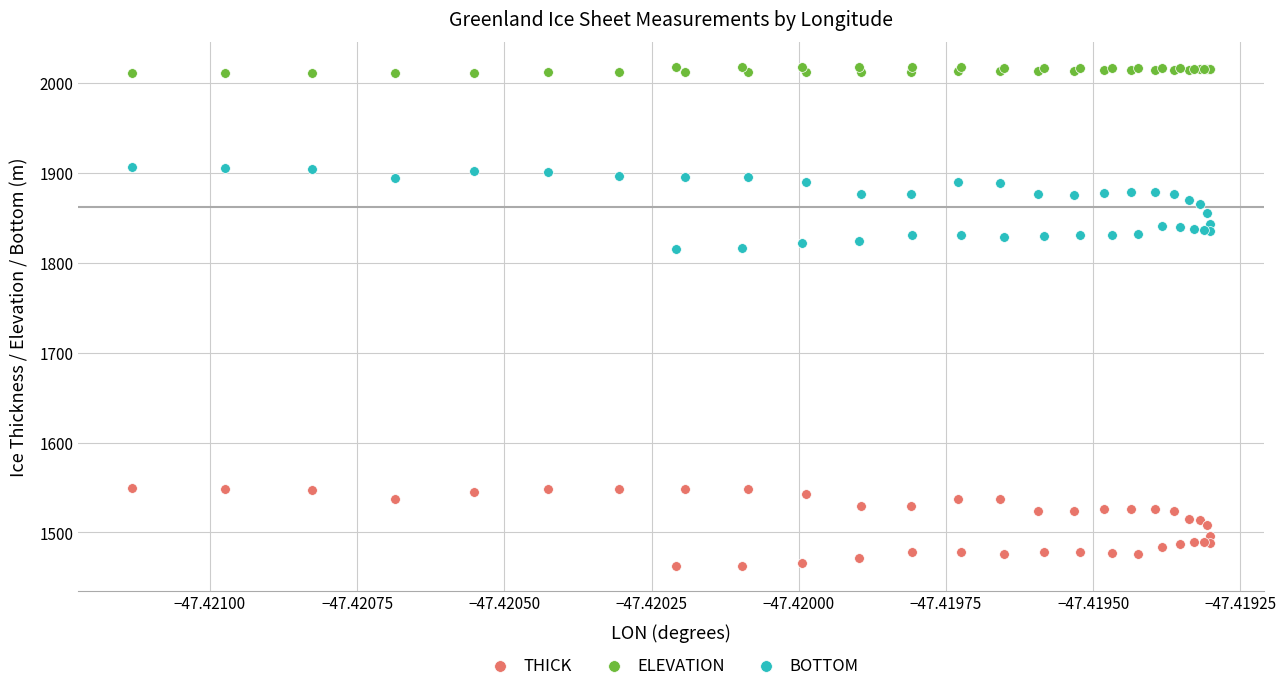

Which series contains the lowest Y value?

THICK